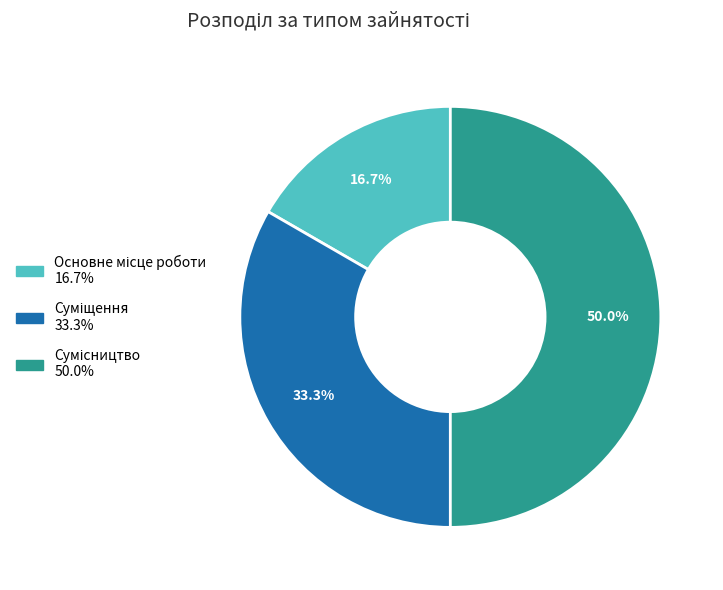

Is the sum of Основне місце роботи and Суміщення greater than half?

No